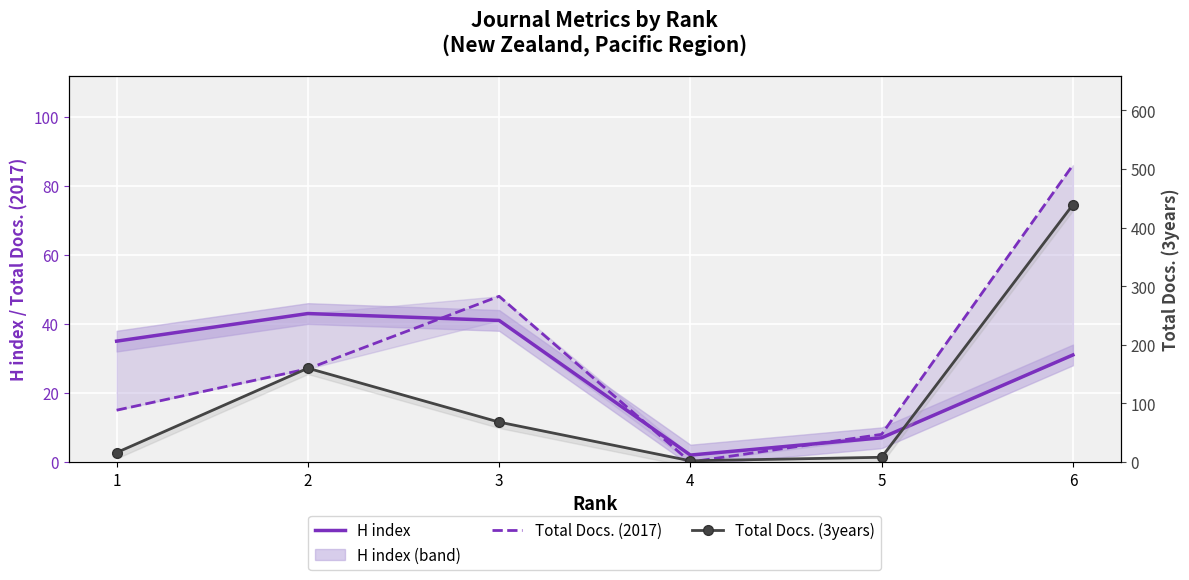

In Total Docs. (3years), how many points are lower than both neighbors (excluding endpoints)?

1